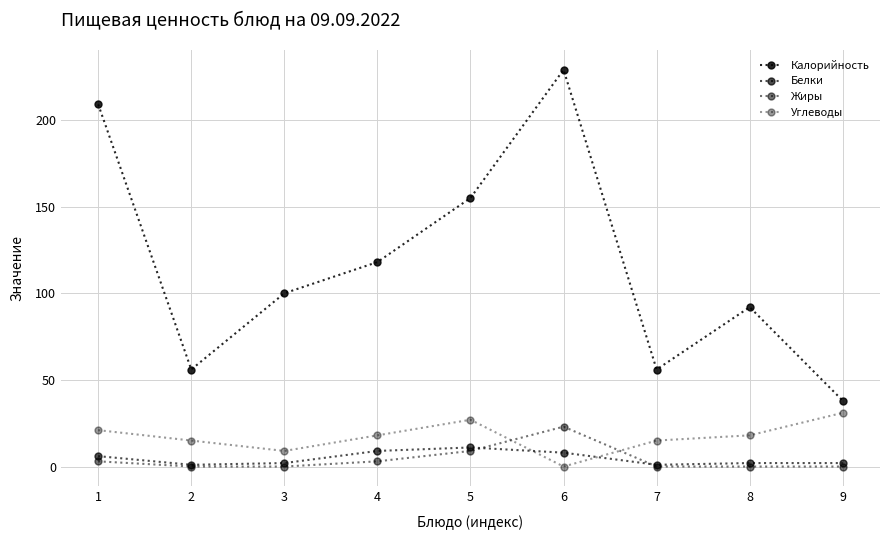

Count the number of categories in the chart.

9